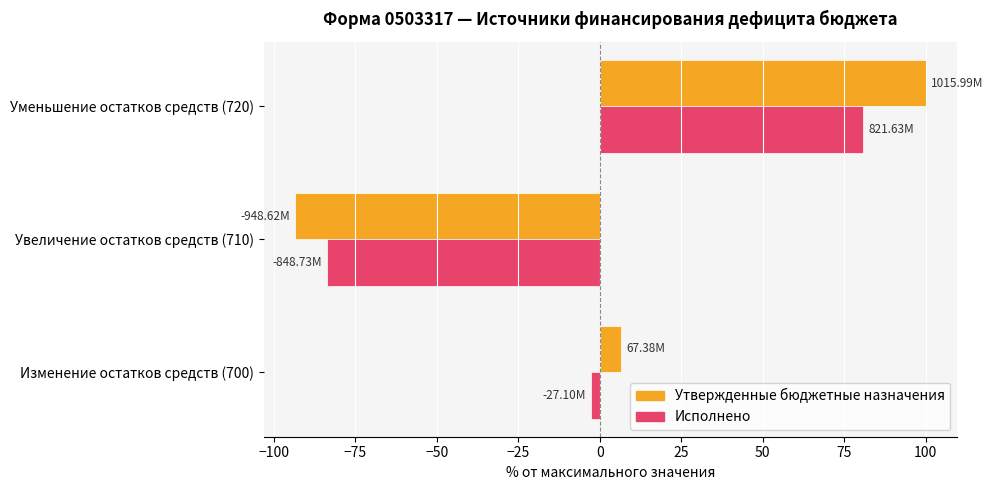

Which series has the largest range (max minus min)?

Утвержденные бюджетные назначения